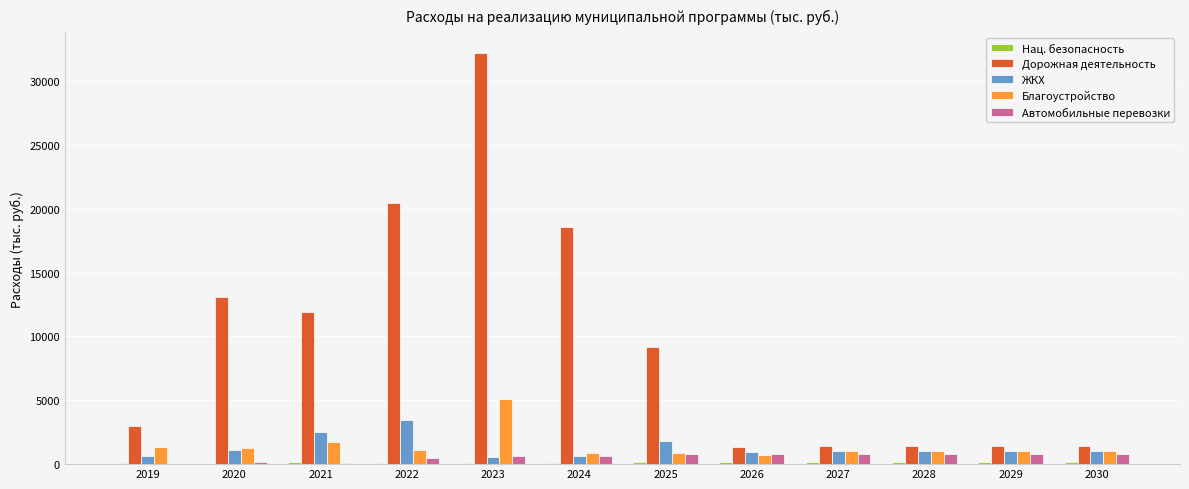

Count the number of categories in the chart.

12